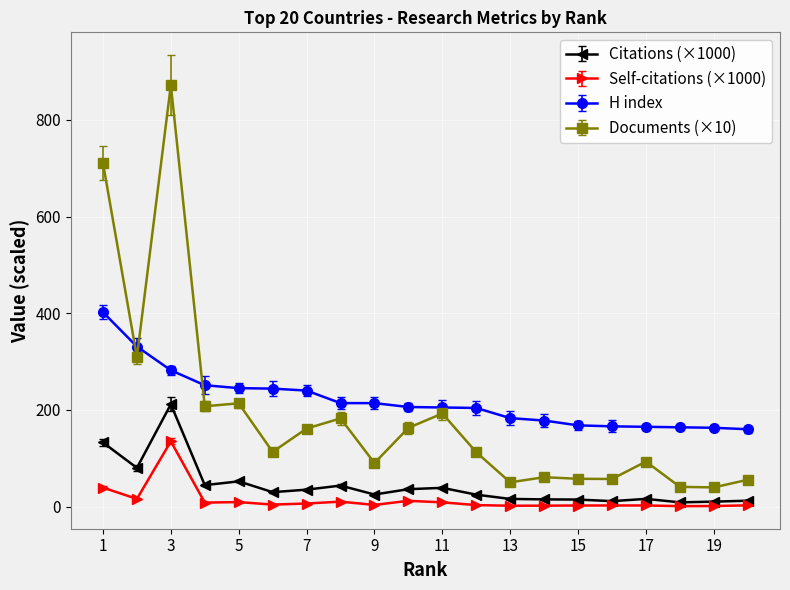

True or false: Documents (×10) and Citations (×1000) cross at least once.

False